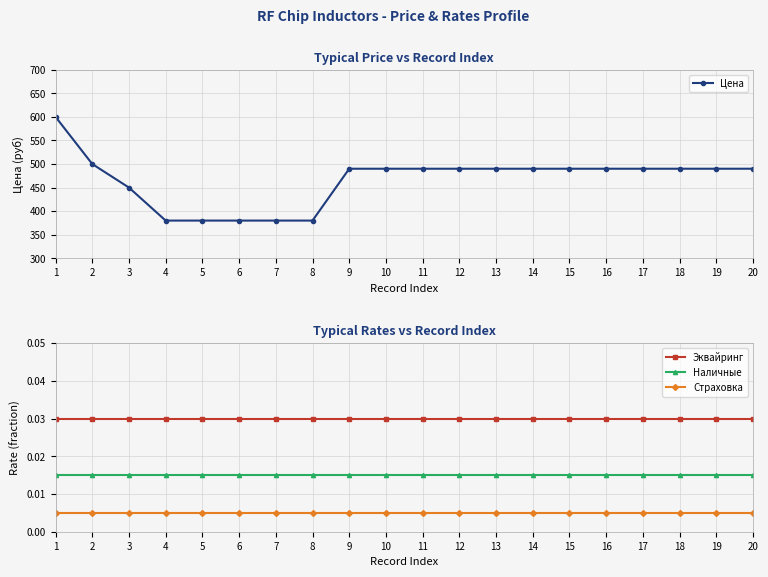

Reading left to right, extract all data points from this chart.

Цена: 600.0	500.0	450.0	380.0	380.0	380.0	380.0	380.0	490.0	490.0	490.0	490.0	490.0	490.0	490.0	490.0	490.0	490.0	490.0	490.0
Эквайринг: 0.0	0.0	0.0	0.0	0.0	0.0	0.0	0.0	0.0	0.0	0.0	0.0	0.0	0.0	0.0	0.0	0.0	0.0	0.0	0.0
Наличные: 0.0	0.0	0.0	0.0	0.0	0.0	0.0	0.0	0.0	0.0	0.0	0.0	0.0	0.0	0.0	0.0	0.0	0.0	0.0	0.0
Страховка: 0.0	0.0	0.0	0.0	0.0	0.0	0.0	0.0	0.0	0.0	0.0	0.0	0.0	0.0	0.0	0.0	0.0	0.0	0.0	0.0